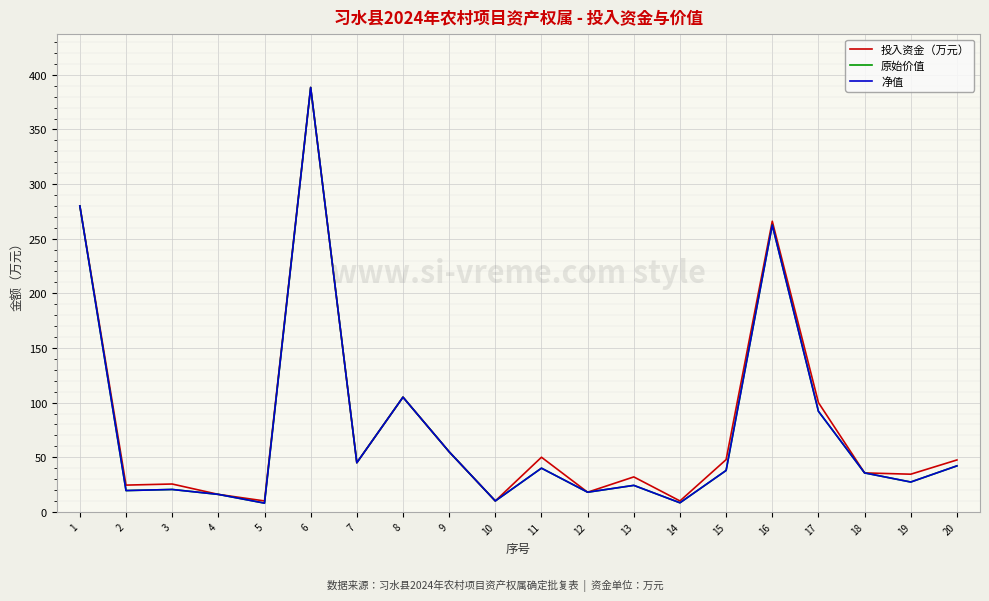

Is this an area chart (filled region under the line)?

No